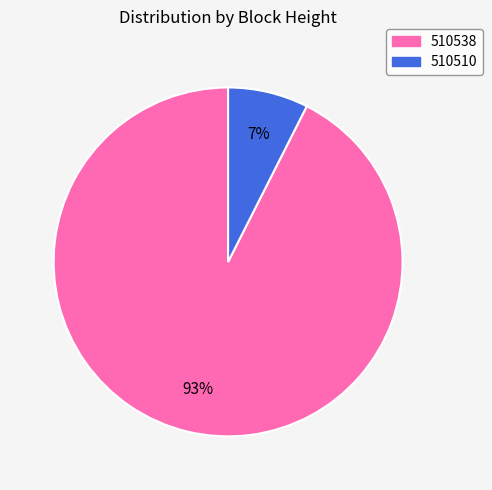

How many segments does this pie chart have?

2